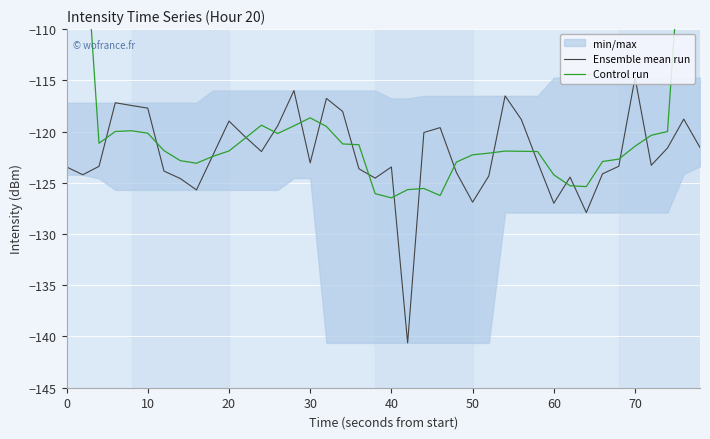

How many data points in Control run are above -121?

15